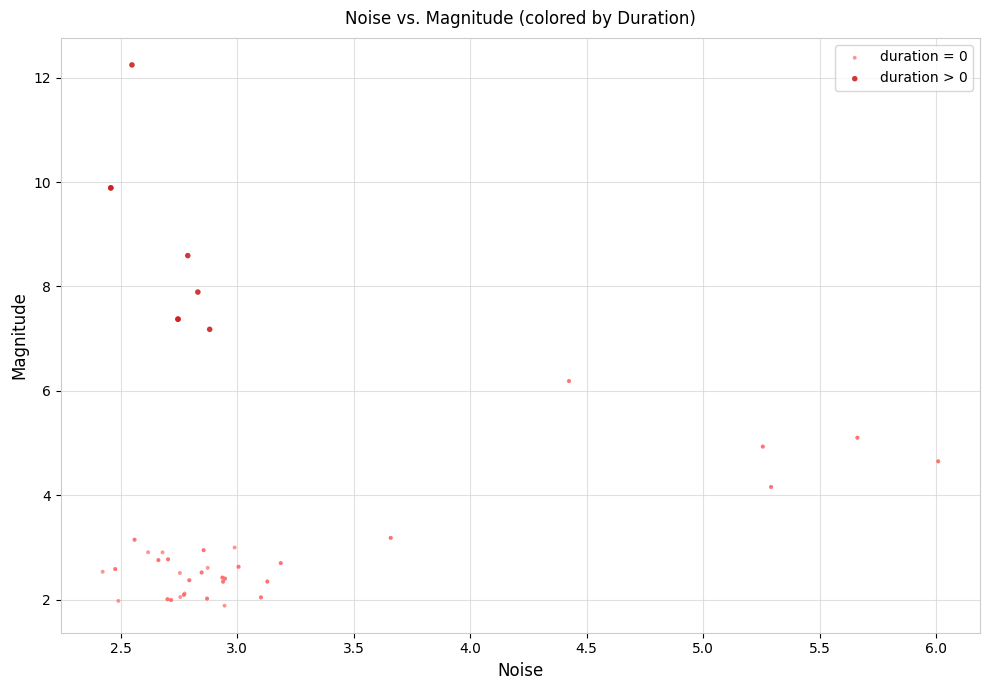

Which series reaches the maximum Y coordinate?

duration > 0